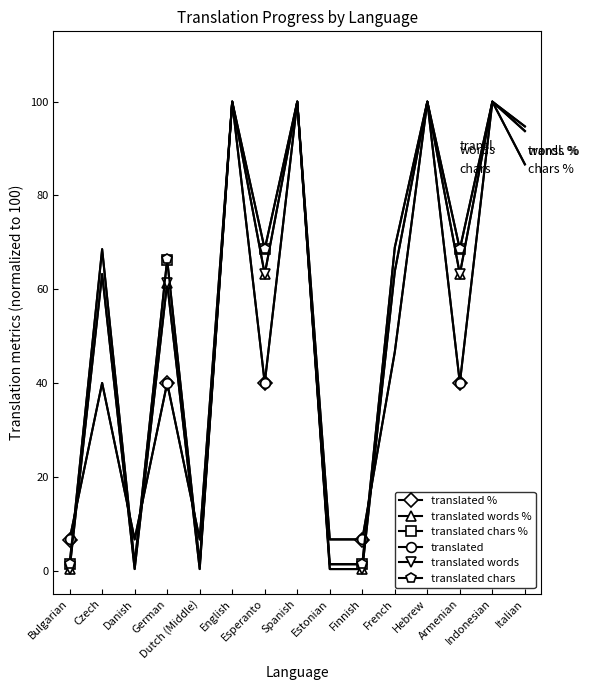

At how many categories does at least one series exceed 63?

10